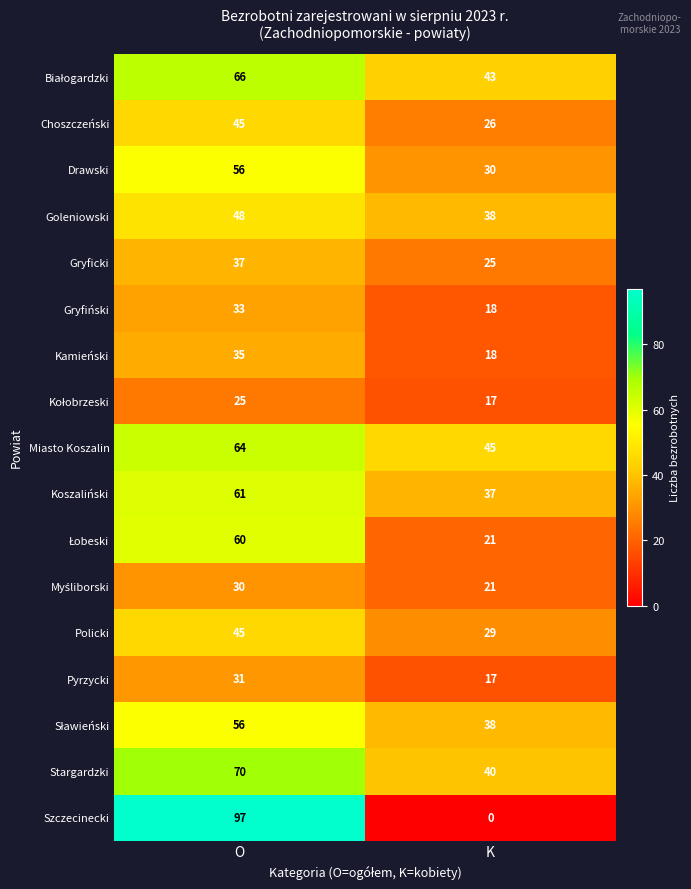

At which category does the chart reach its minimum across all series?

K